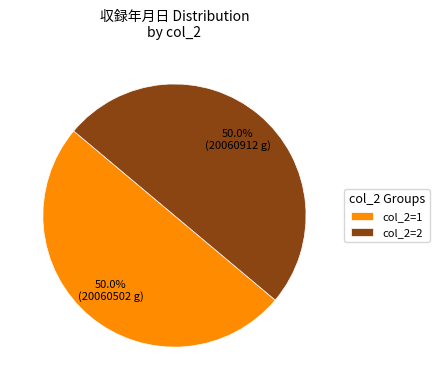

What is the ratio of the value at col_2=1 to the value at col_2=2?

1.0